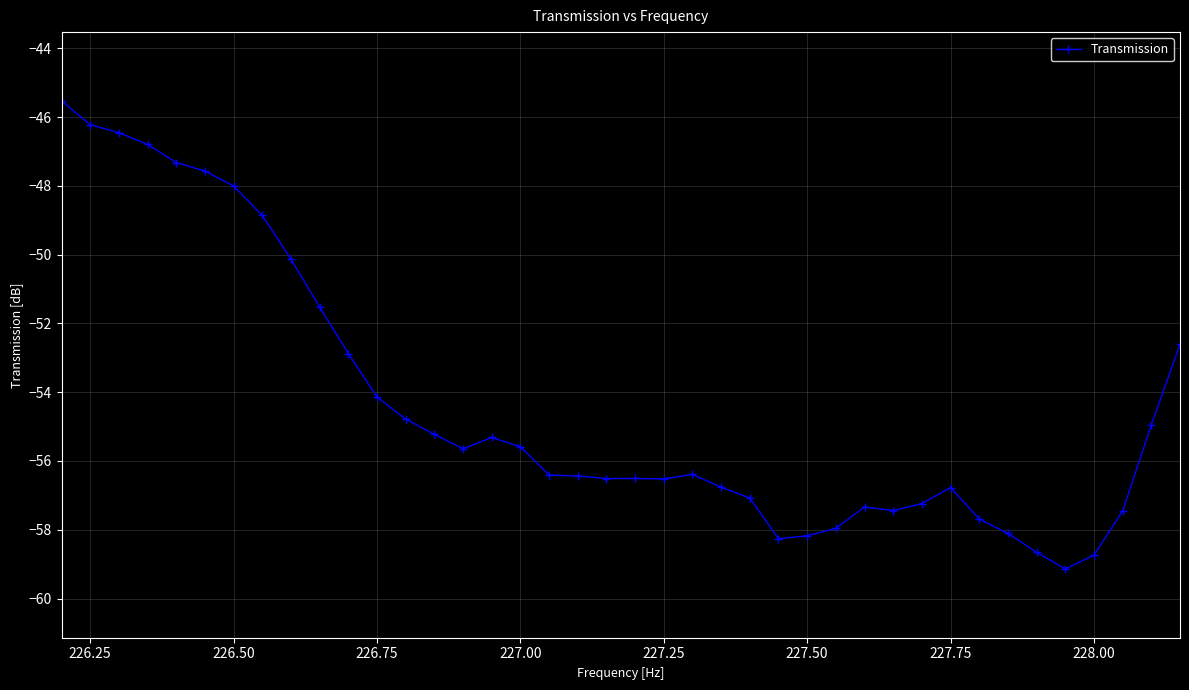

What is the value of the 20th point from the left?

-56.5